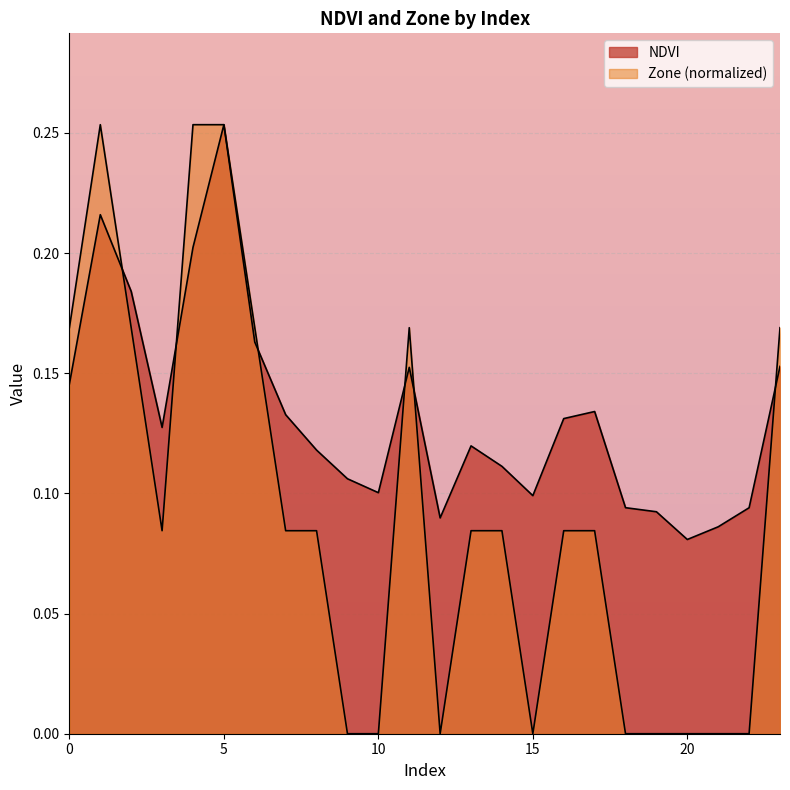

Which series ends up on top after the final intersection of NDVI and Zone?

Zone